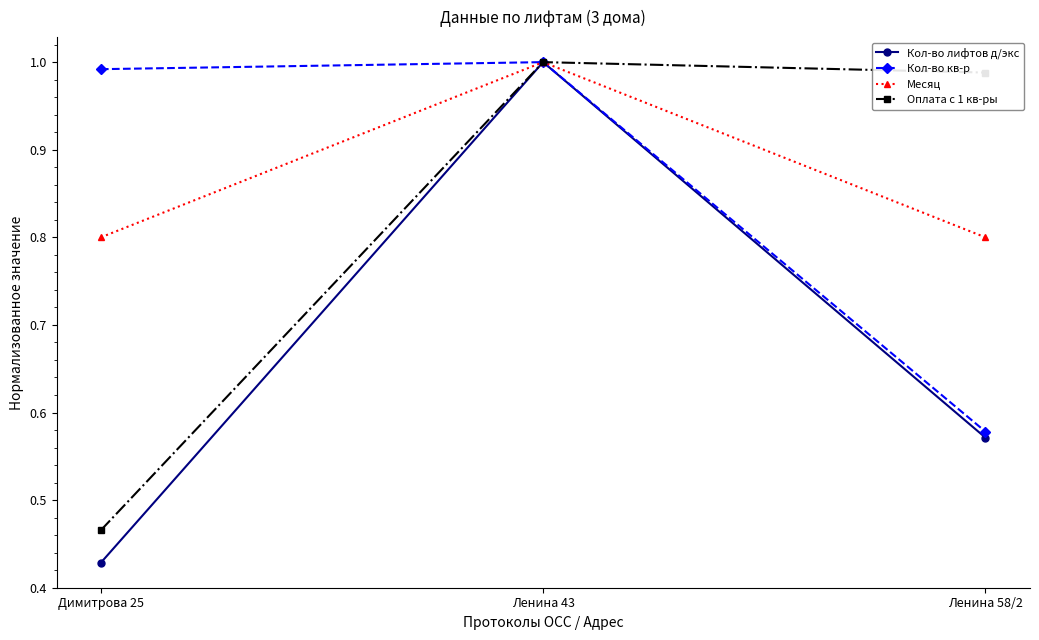

Does the chart display data point markers on the line(s)?

Yes